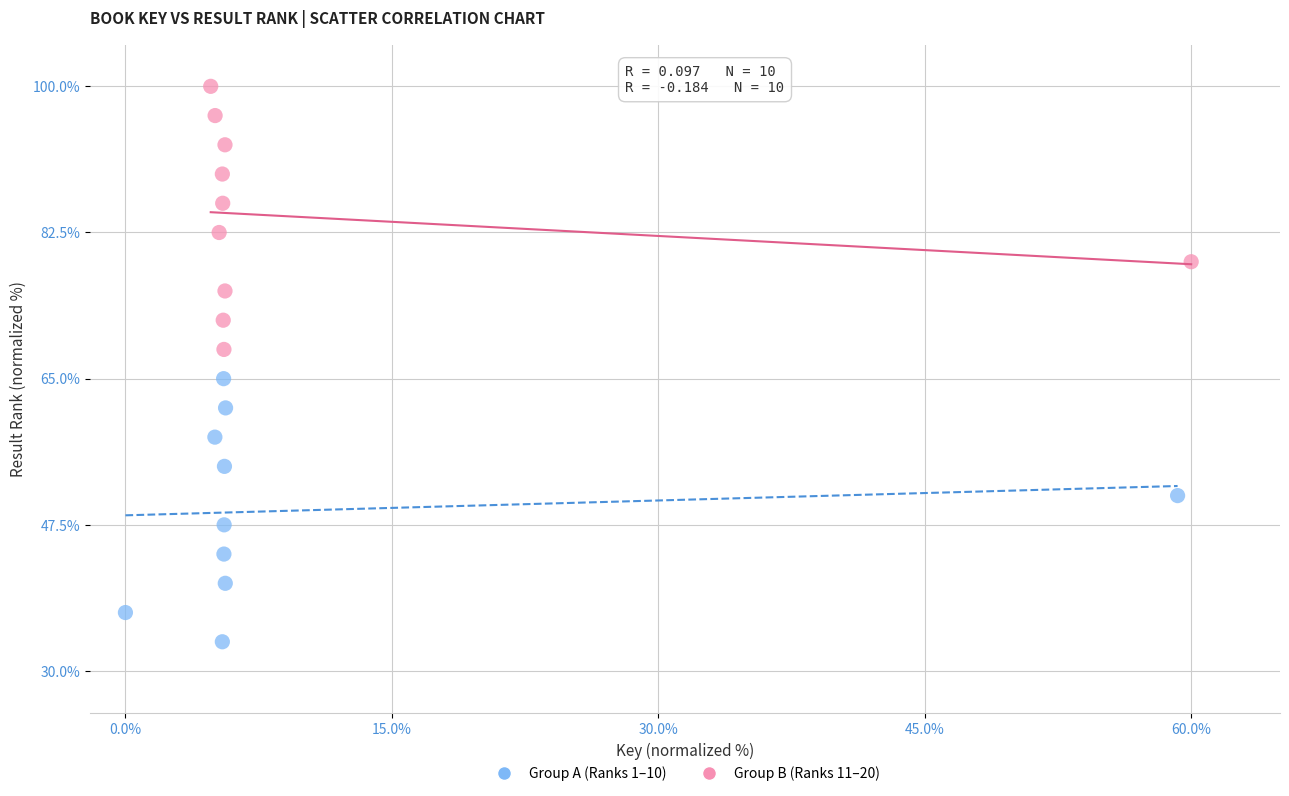

Which series contains the highest Y value?

Group B (Ranks 11–20)